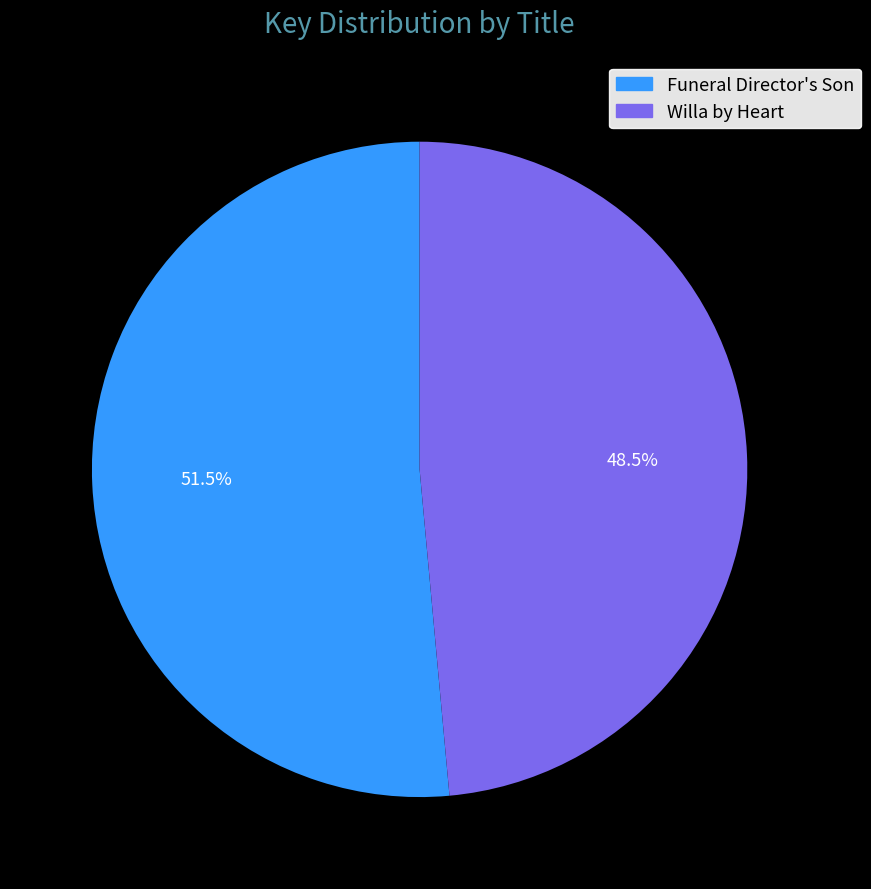

Which category has the smallest portion of the pie?

Willa by Heart